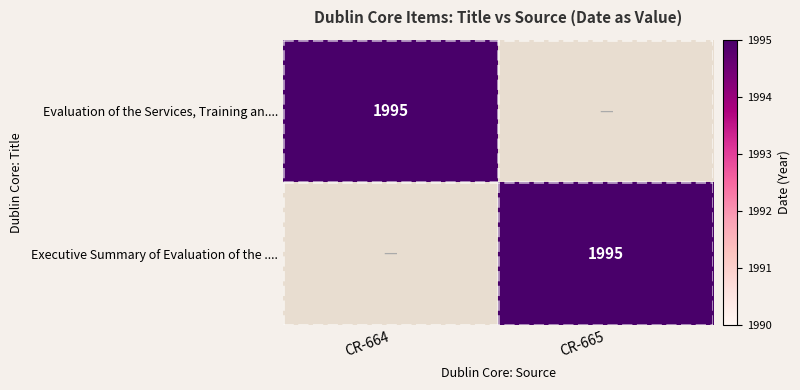

List the series in order of their peak value, lowest first.

Evaluation of the Services, Training an..., Executive Summary of Evaluation of the ...